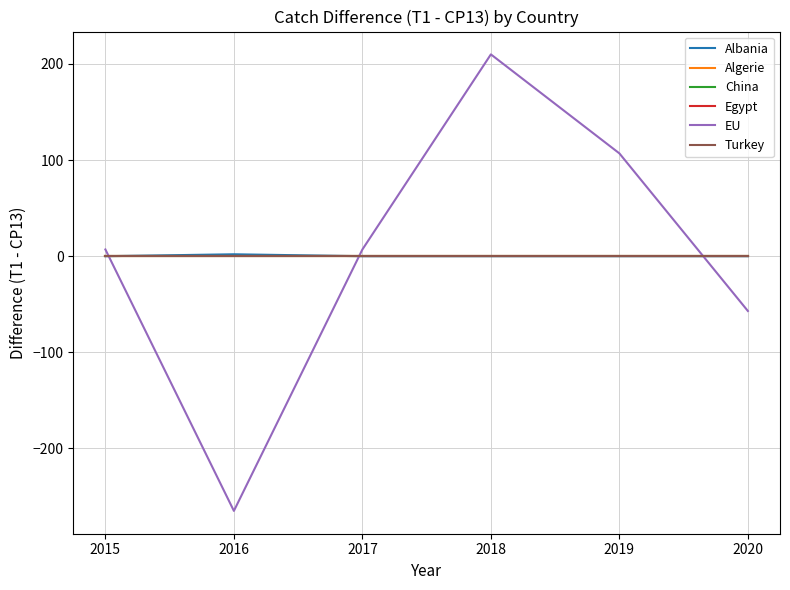

Which has a higher value, 2016 or 2019?

2016